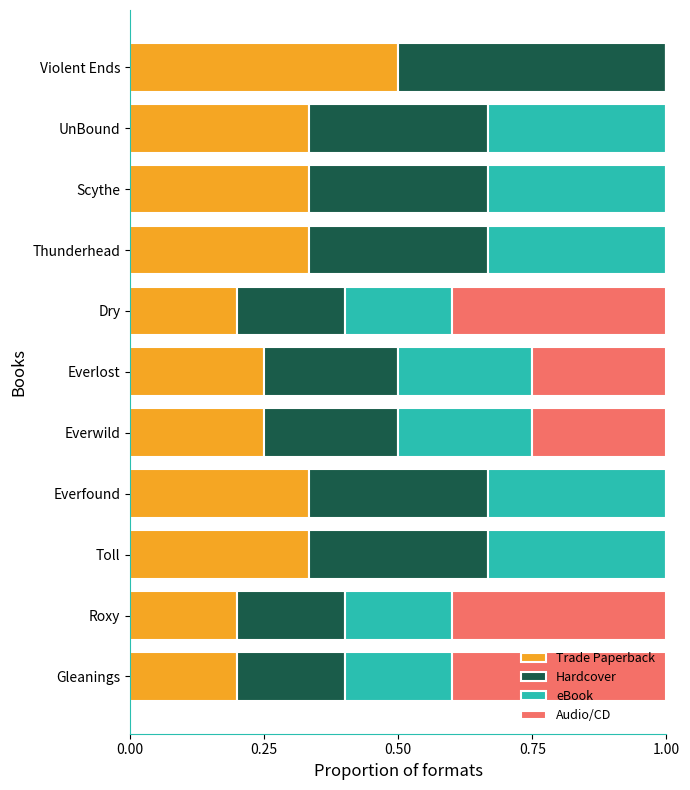

What is the total value across all series at UnBound?

1.0